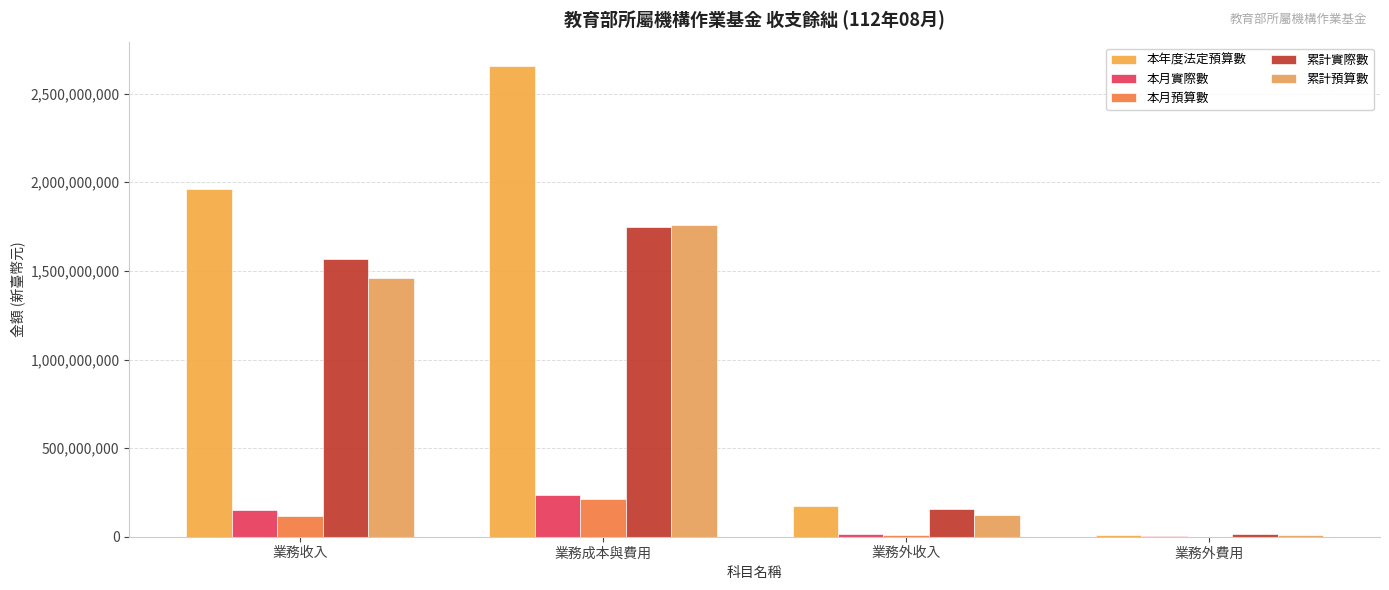

What are all the series names shown in the legend?

本年度法定預算數, 本月實際數, 本月預算數, 累計實際數, 累計預算數